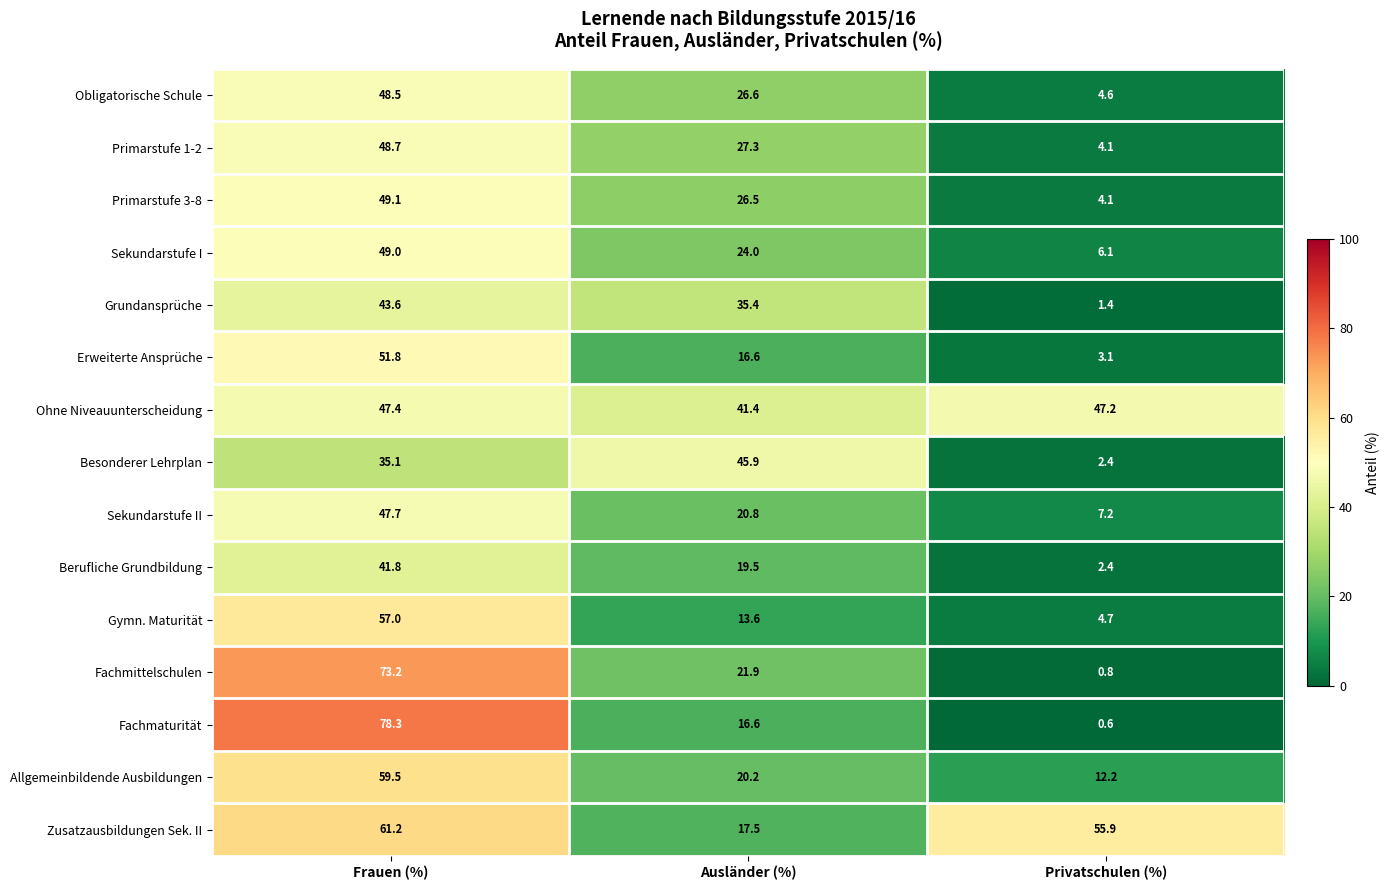

True or false: Allgemeinbildende Ausbildungen has a value of 59.5 at Frauen (%).

True